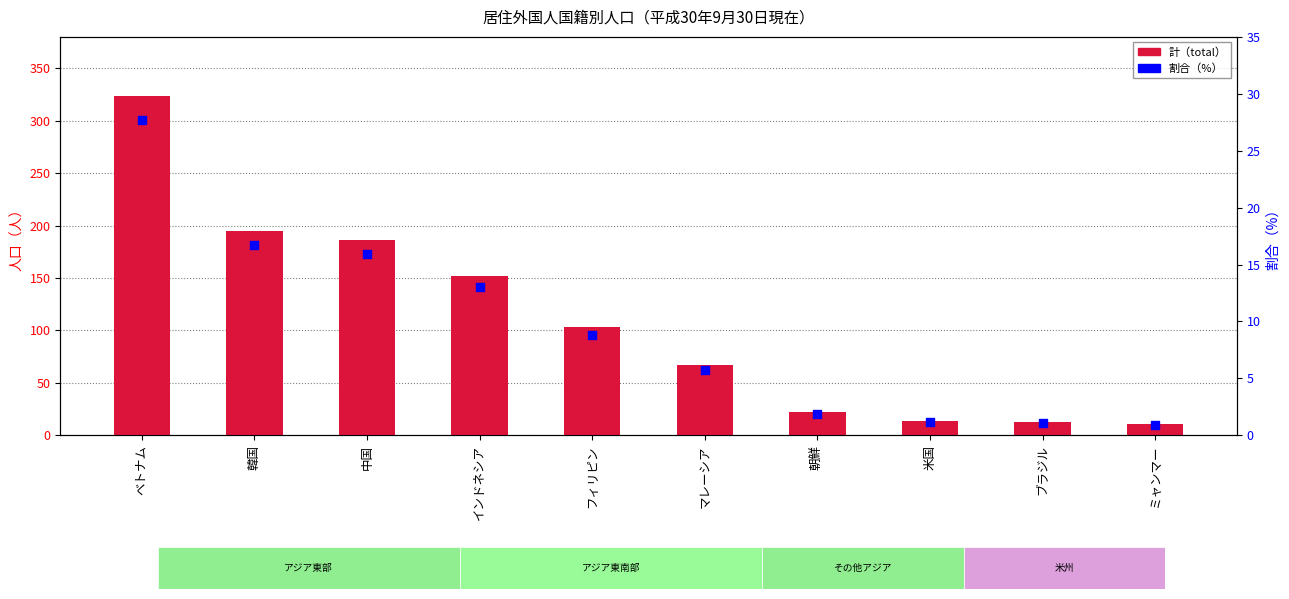

Is the value of 計（total） at ベトナム greater than the value of 割合（%） at 中国?

Yes